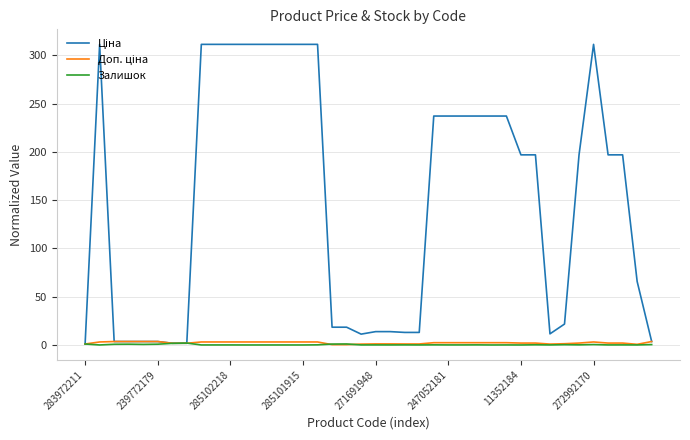

What is the maximum value shown in the chart?

311.2